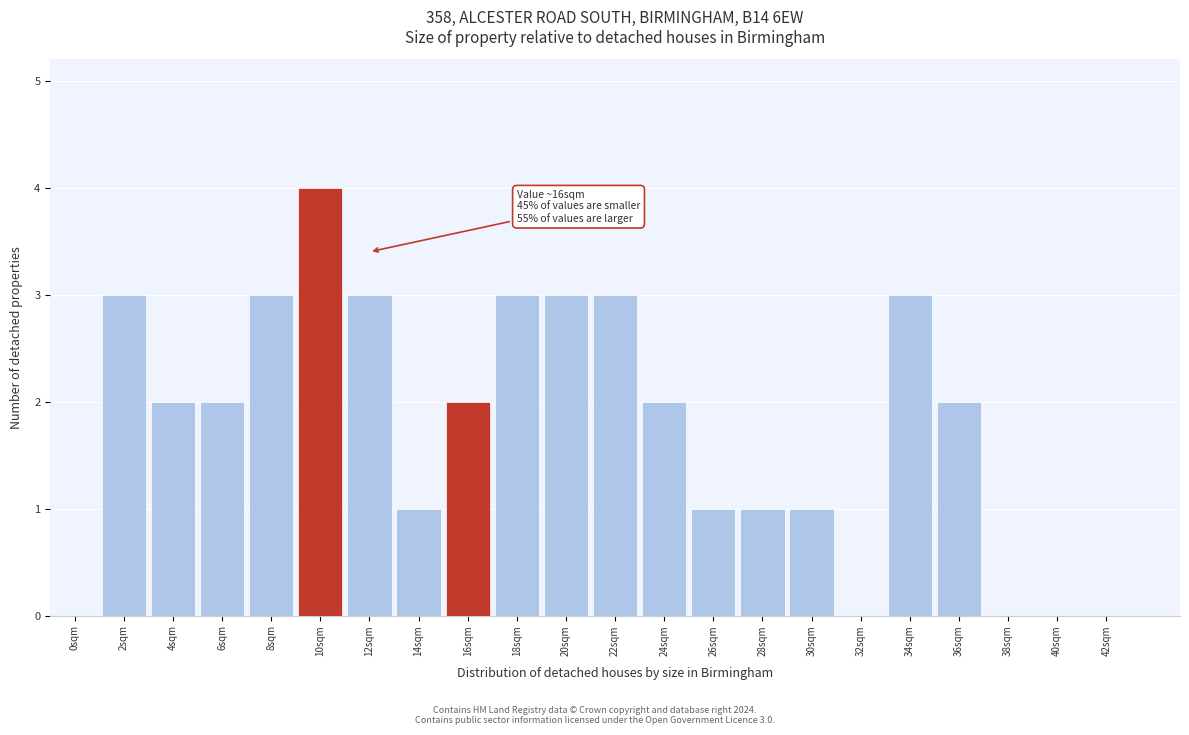

Reading left to right, extract all data points from this chart.

0sqm=0	2sqm=3	4sqm=2	6sqm=2	8sqm=3	10sqm=4	12sqm=3	14sqm=1	16sqm=2	18sqm=3	20sqm=3	22sqm=3	24sqm=2	26sqm=1	28sqm=1	30sqm=1	32sqm=0	34sqm=3	36sqm=2	38sqm=0	40sqm=0	42sqm=0